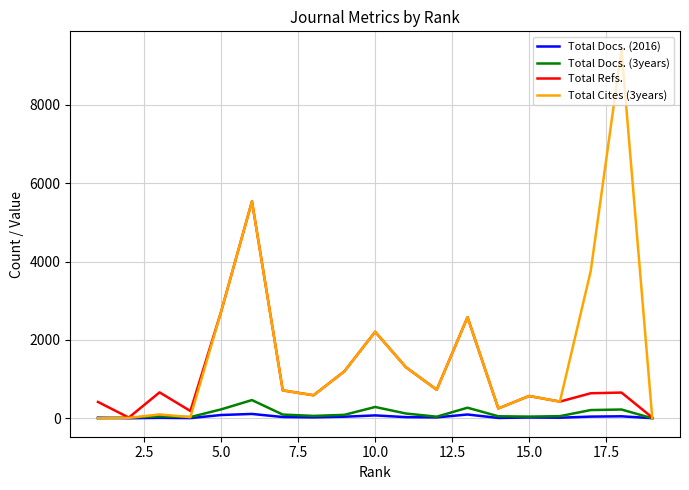

Is this an area chart (filled region under the line)?

No